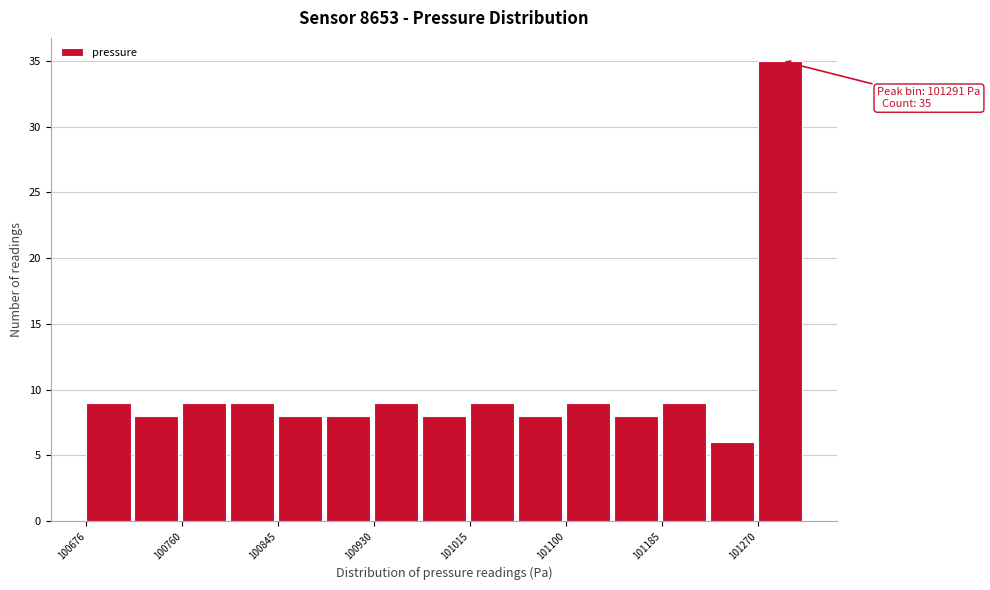

Over which range of the x-axis is the bar tallest?

101270 to 101310